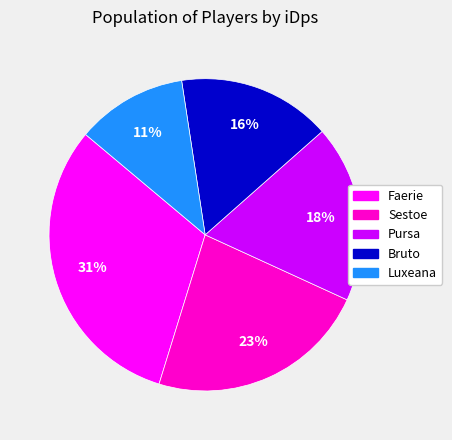

What is the ratio of the value at Pursa to the value at Sestoe?

0.8